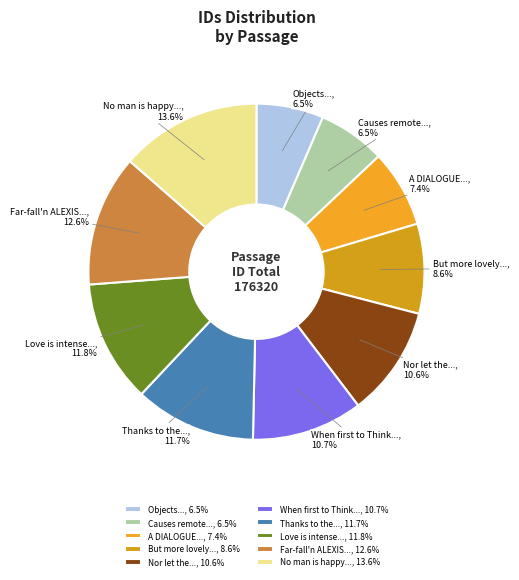

What percentage is NOT represented by Thanks to the...?

88.3%